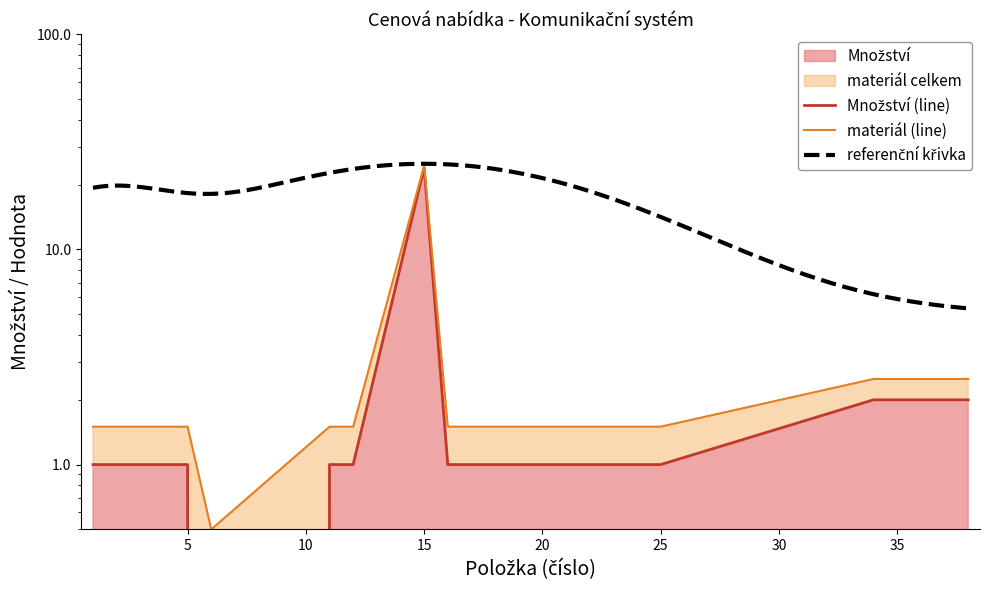

True or false: the data shows 13 at 6.

False